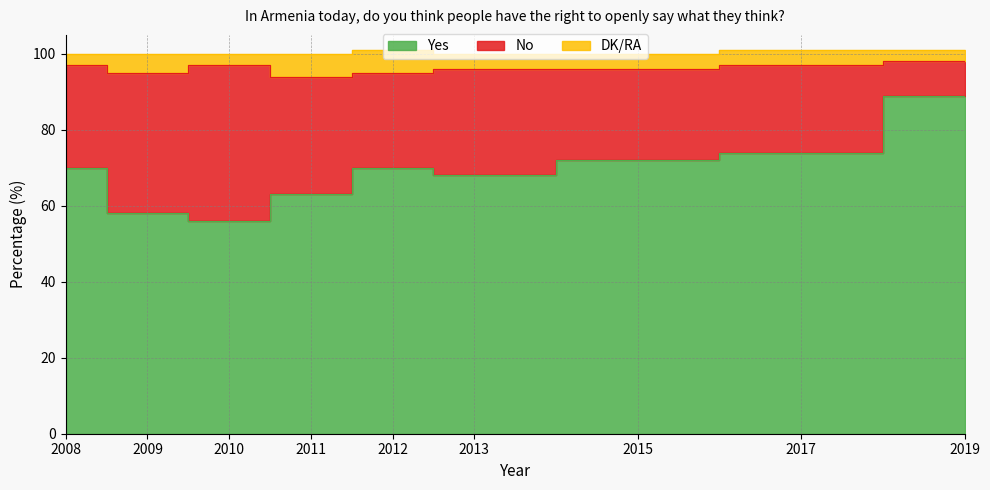

Rank the categories by Yes value from lowest to highest.

2010, 2009, 2011, 2013, 2008, 2012, 2015, 2017, 2019